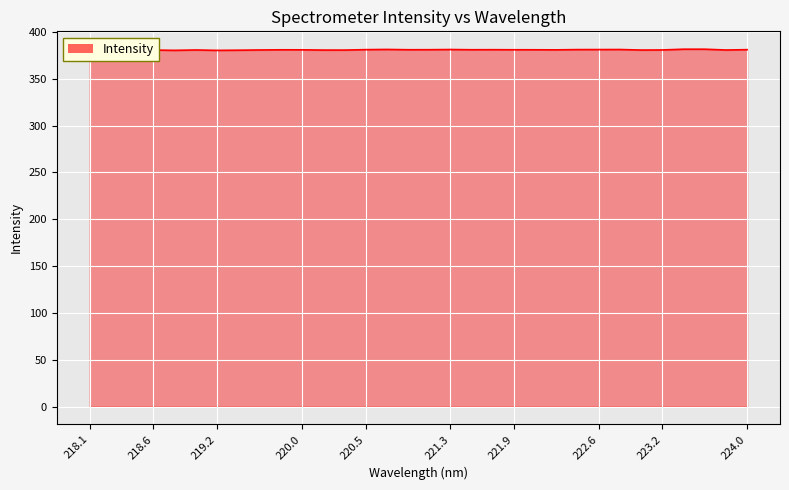

Rank the categories by value from highest to lowest.

223.408, 223.5987, 220.7354, 222.8355, 221.3083, 222.6447, 222.4538, 220.5444, 223.9802, 221.6902, 221.1174, 220.9264, 221.4993, 221.8812, 222.0721, 219.7801, 219.9712, 222.263, 223.2172, 219.589, 219.0156, 223.7895, 223.0264, 218.6332, 220.1623, 220.3533, 219.3979, 218.8244, 219.2067, 218.442, 218.2508, 218.0596